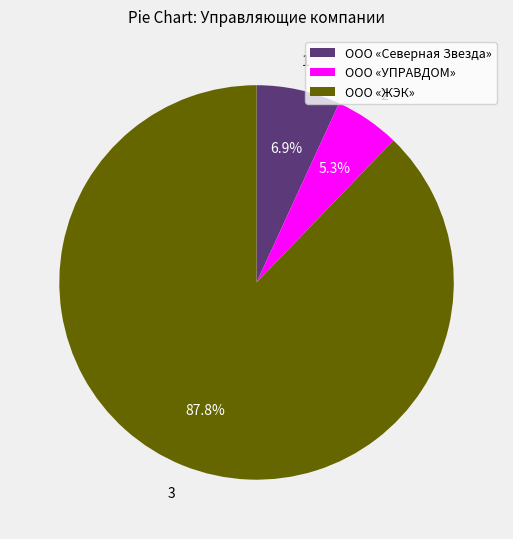

What is the largest slice in the pie chart?

ООО «ЖЭК»